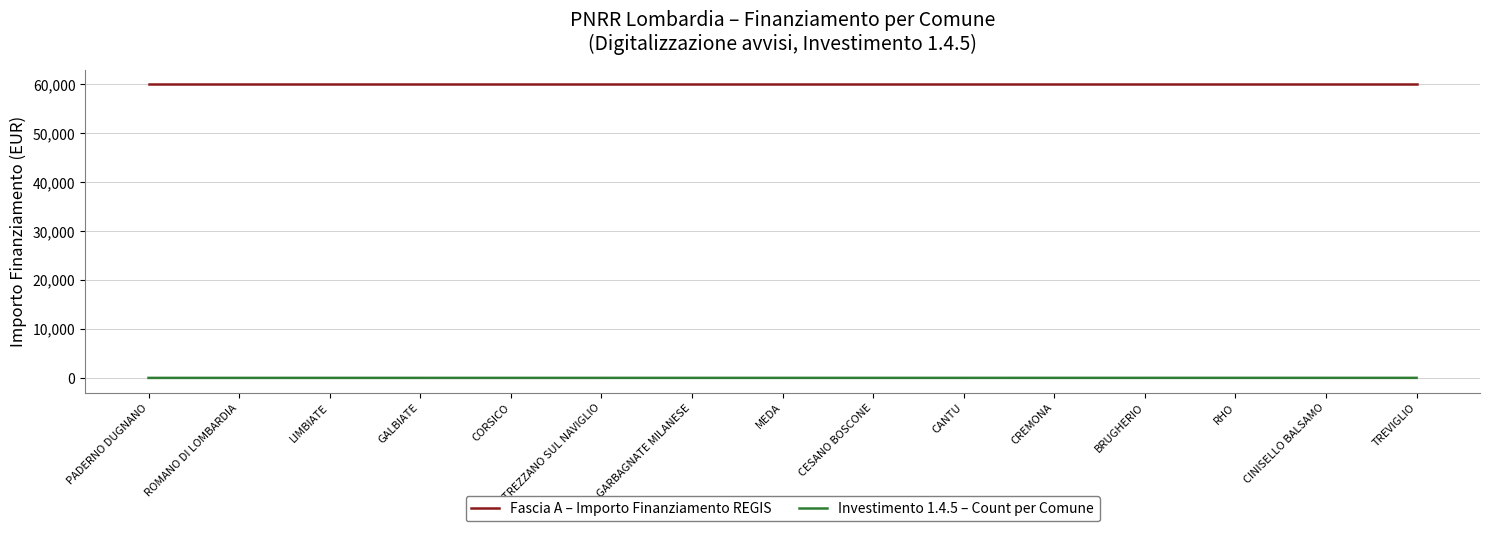

Rank the series by their maximum value, from highest to lowest.

Fascia A – Importo Finanziamento REGIS, Investimento 1.4.5 – Count per Comune